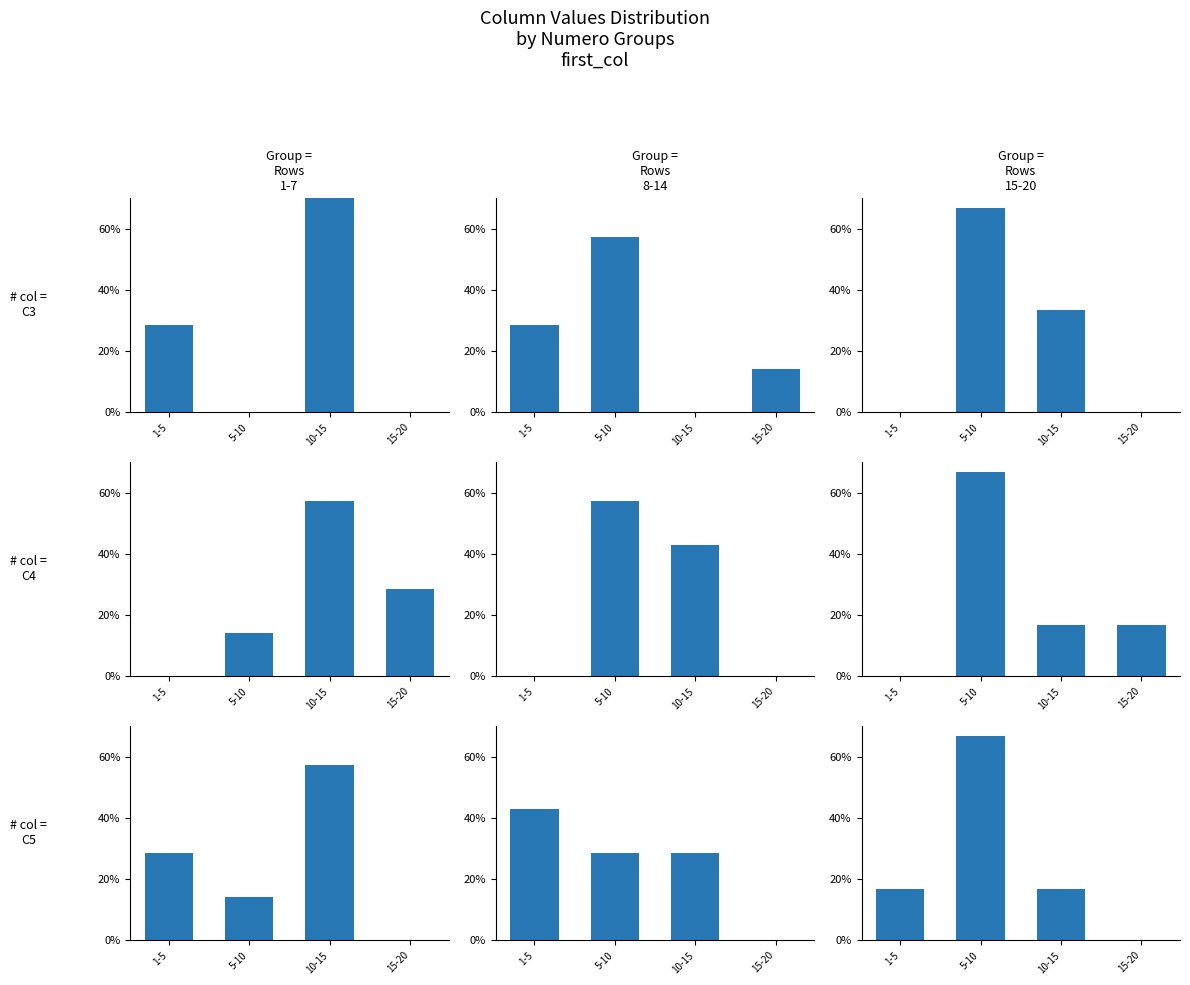

What position from the right is 1-5?

4